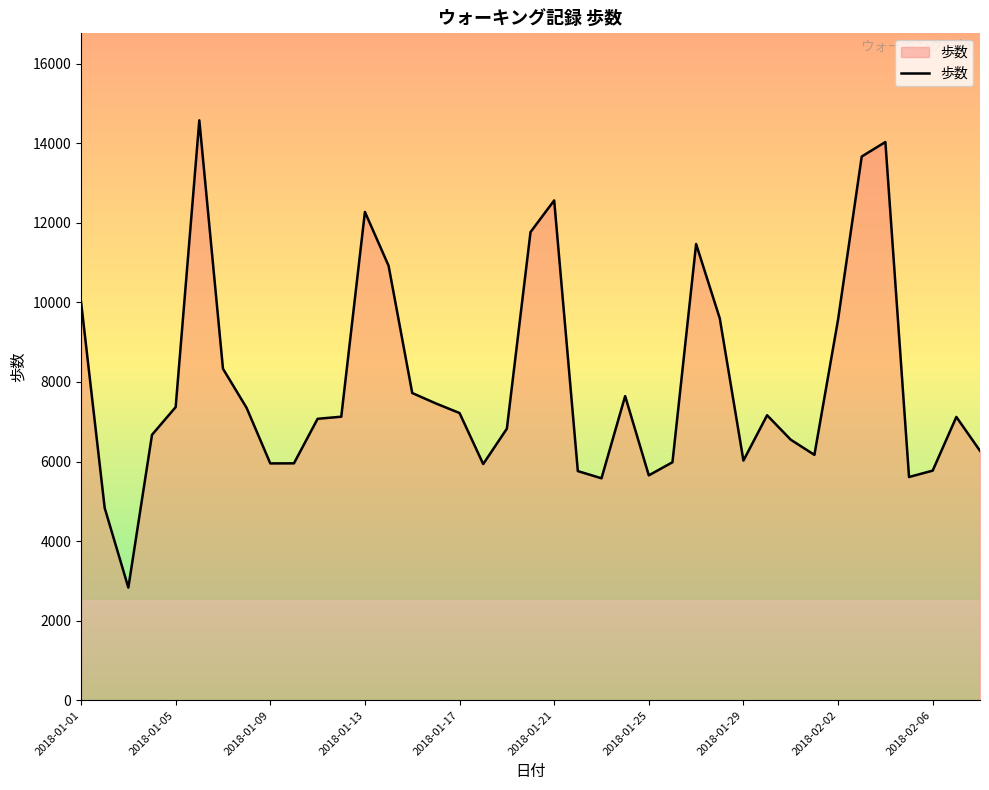

What is the greatest value displayed?

14574